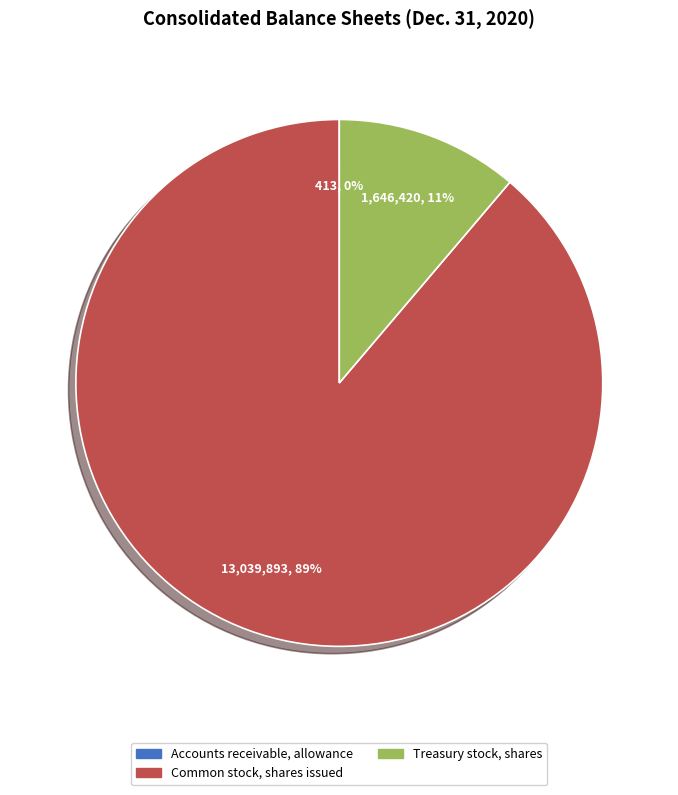

Combined, do Common stock, shares issued and Treasury stock, shares account for over 50%?

Yes